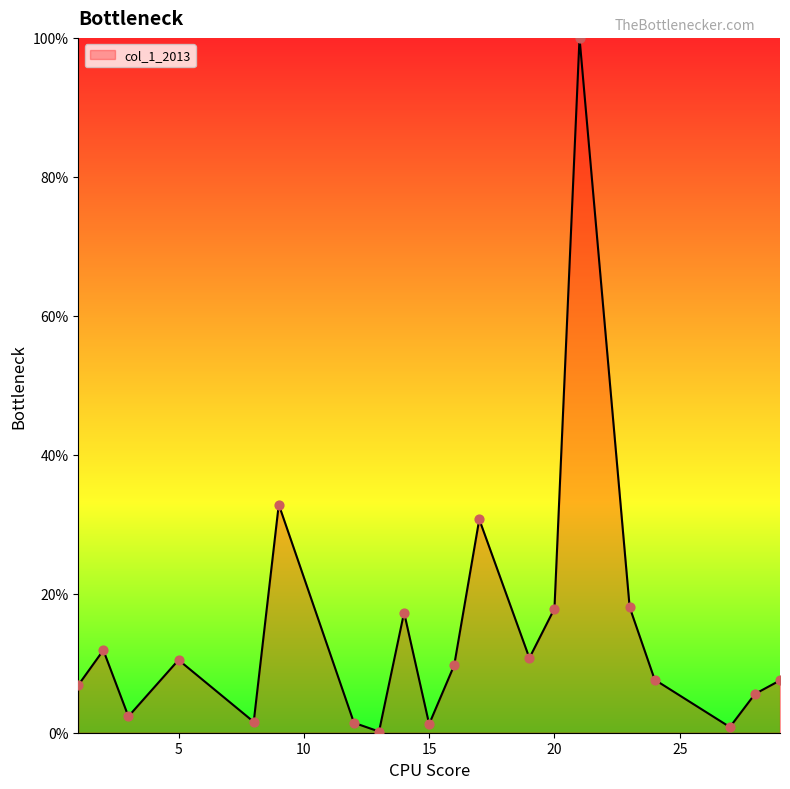

What is the greatest value displayed?

100.0